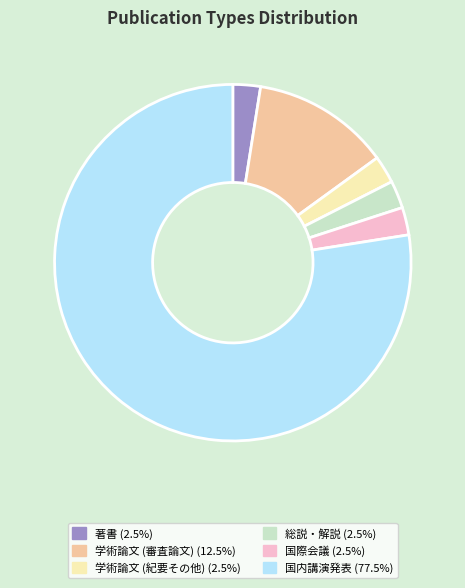

The 国内講演発表 slice represents 83% of the pie. True or false?

False